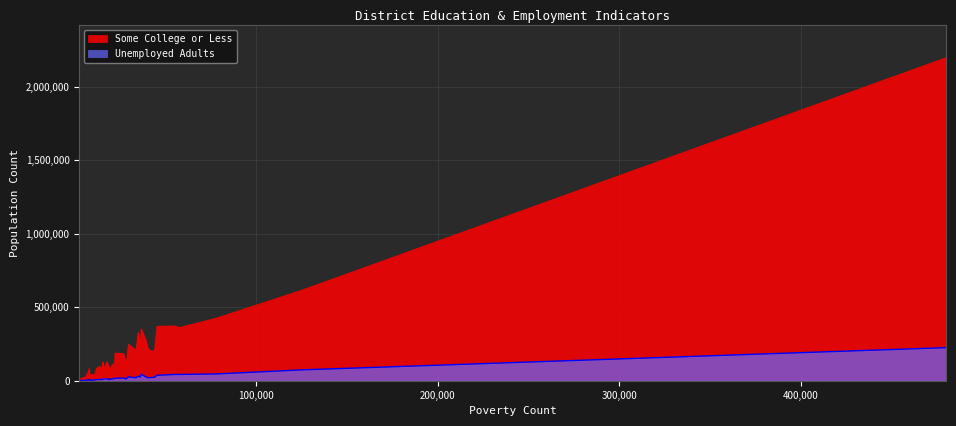

Which series has the largest total across all categories?

Some College or Less